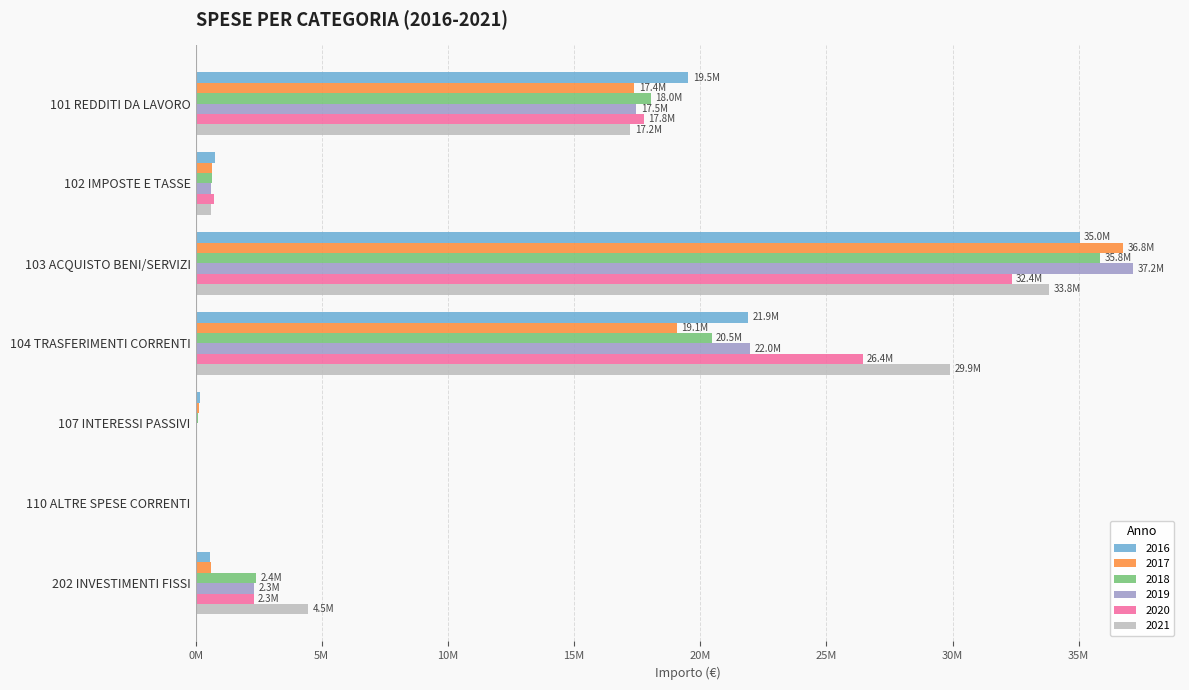

What is the total value across all series at 101 REDDITI DA LAVORO?

107389556.8